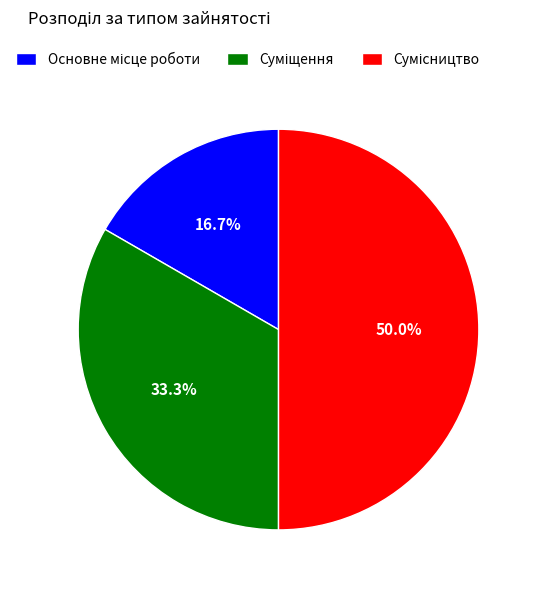

How many segments does this pie chart have?

3